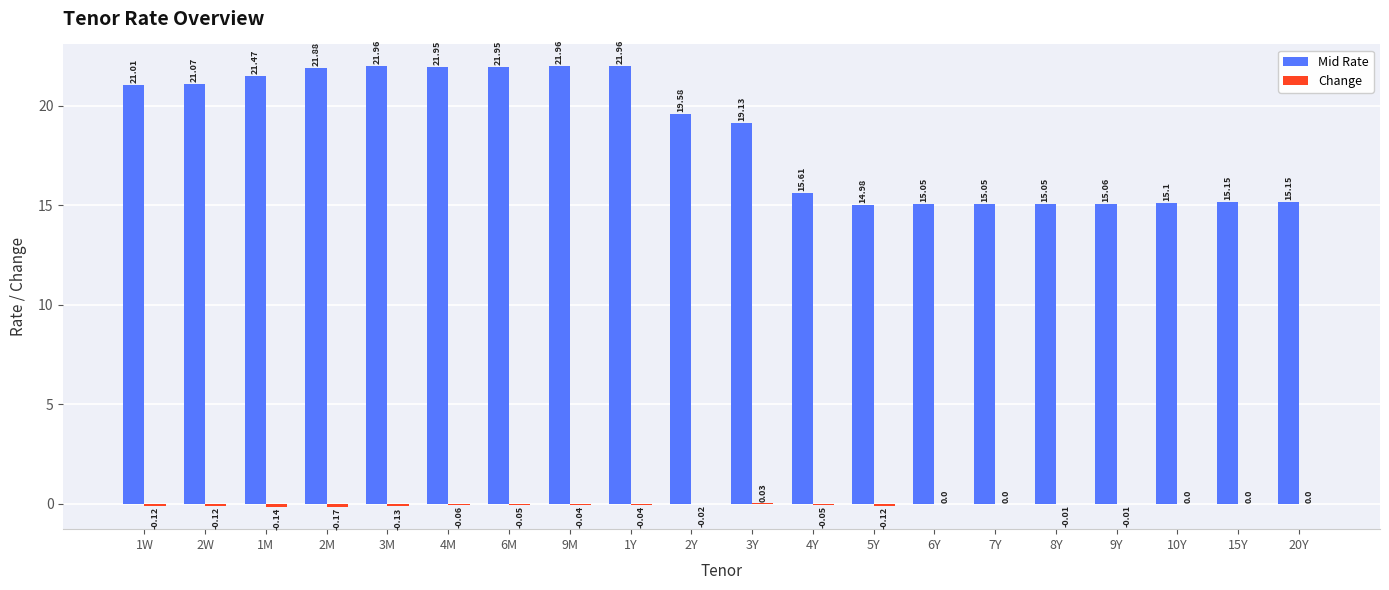

Which series has the largest total across all categories?

Mid Rate